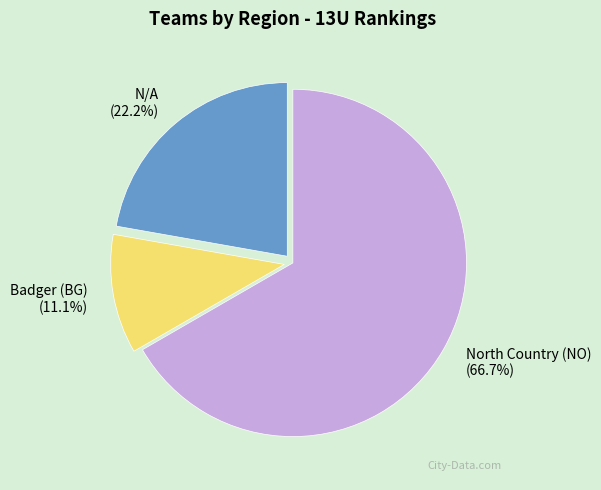

The Badger (BG) slice represents 11% of the pie. True or false?

True